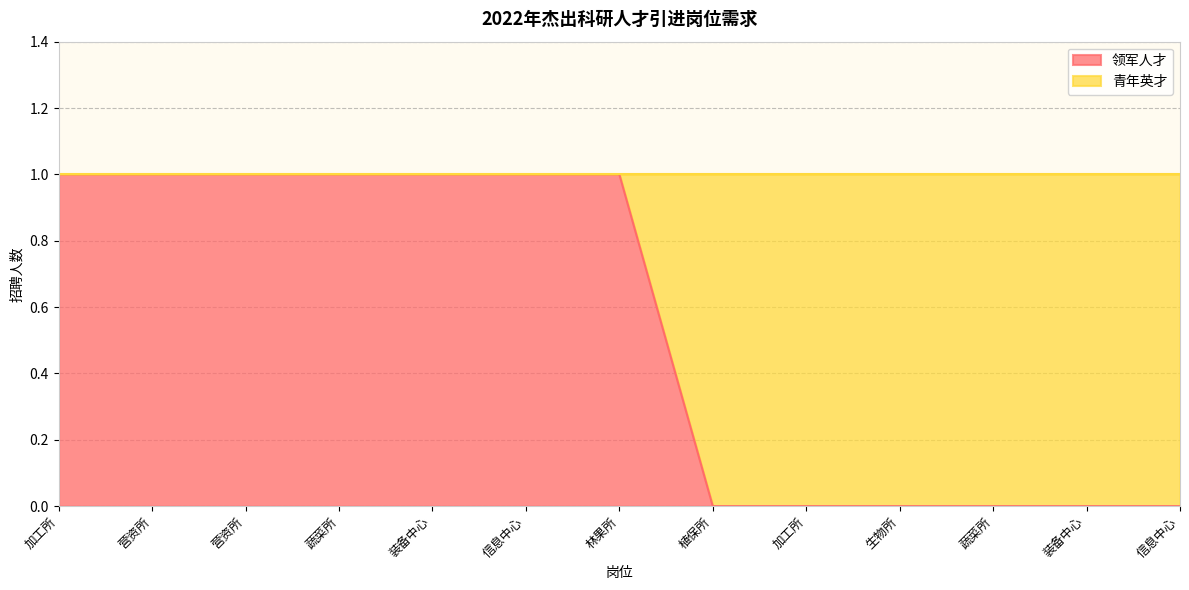

What is the ratio of the value at 信息中心 to the value at 营资所?

1.0